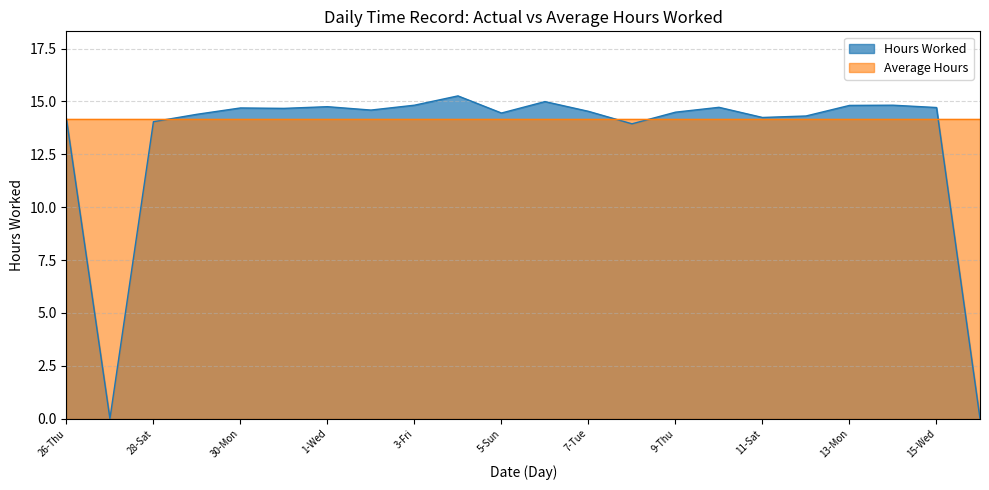

What is the difference between the maximum and minimum values?

15.3